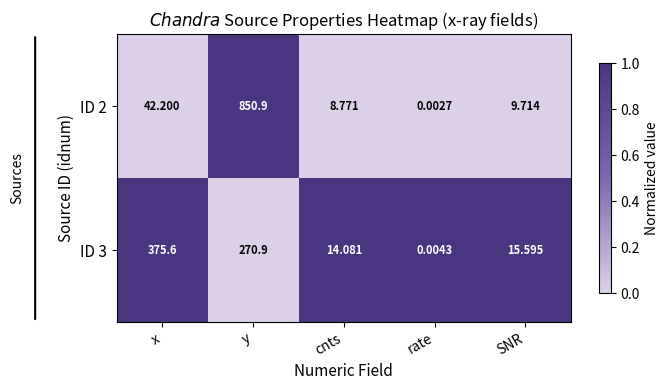

How many data points does each series have?

5